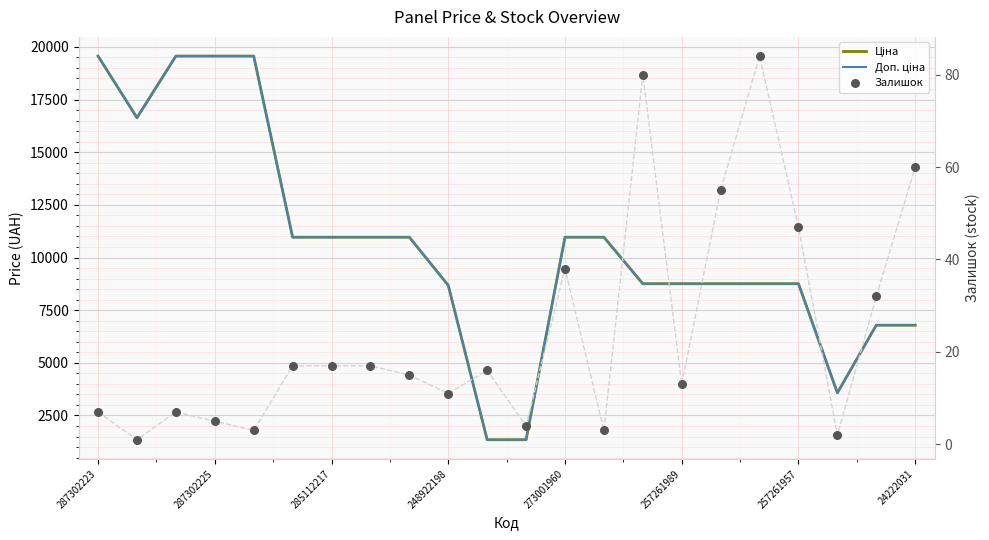

At which category is the sum across all series the highest?

287302223